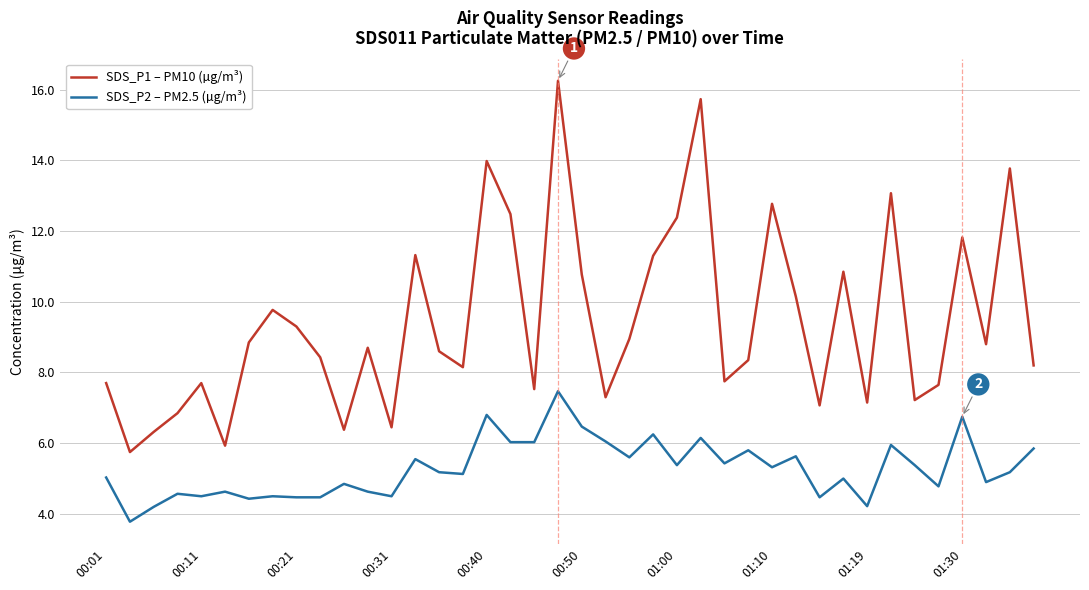

True or false: SDS_P1 – PM10 (µg/m³) and SDS_P2 – PM2.5 (µg/m³) cross at least once.

False